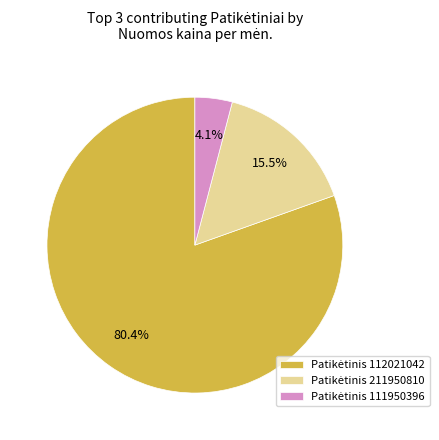

Is there any slice that represents more than half of the pie?

Yes